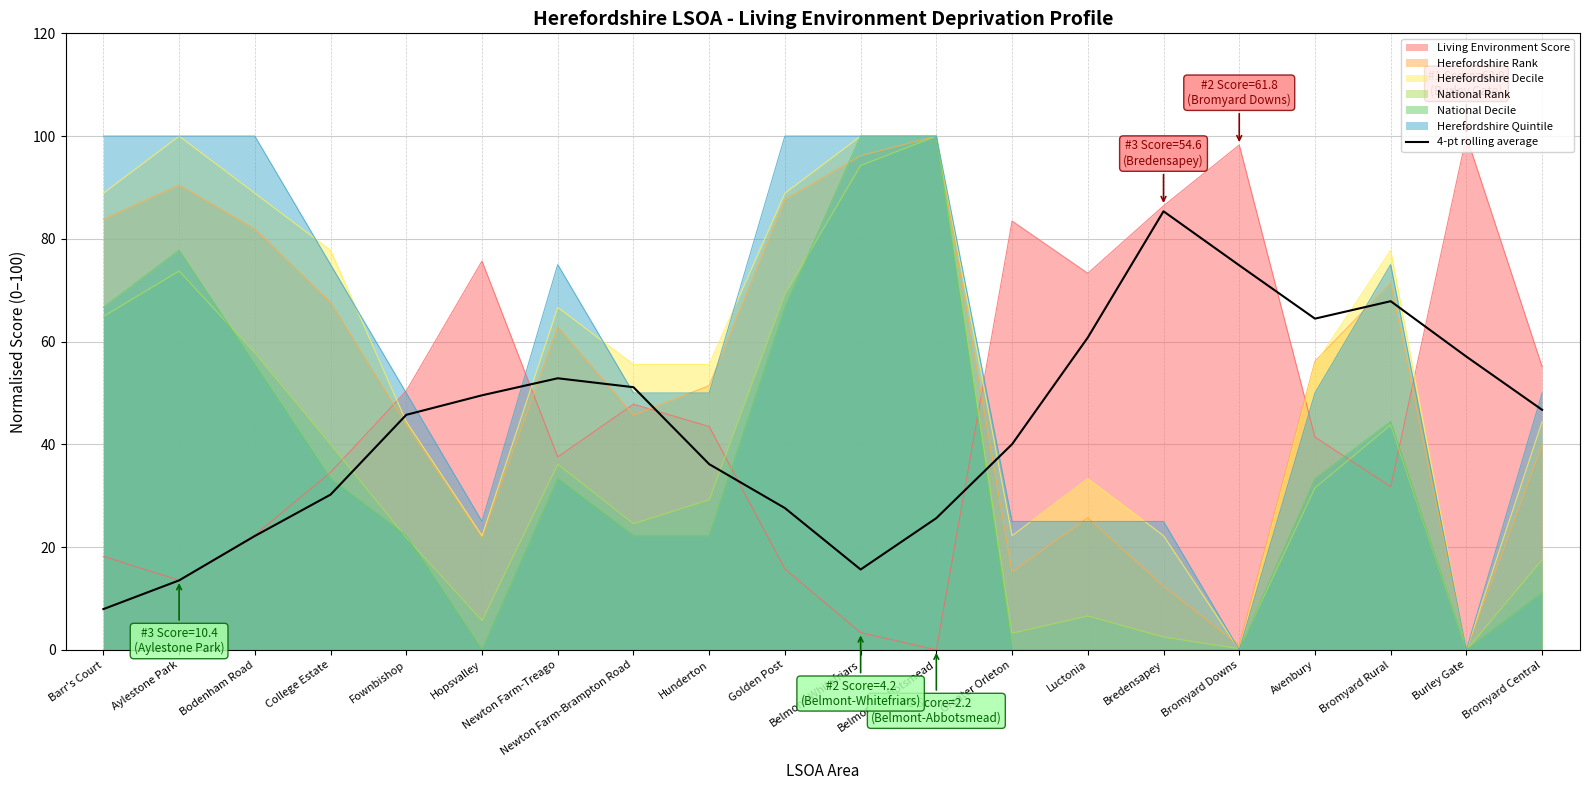

What is the label of the 16th point from the left?

Bromyard Downs